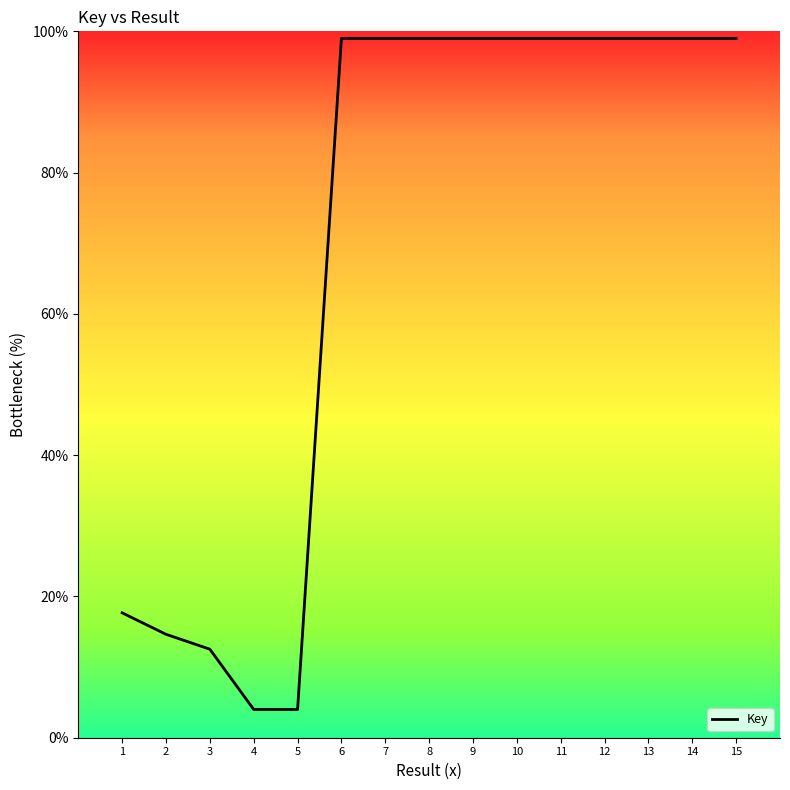

What is the difference between the values at 6 and 2?

84.4